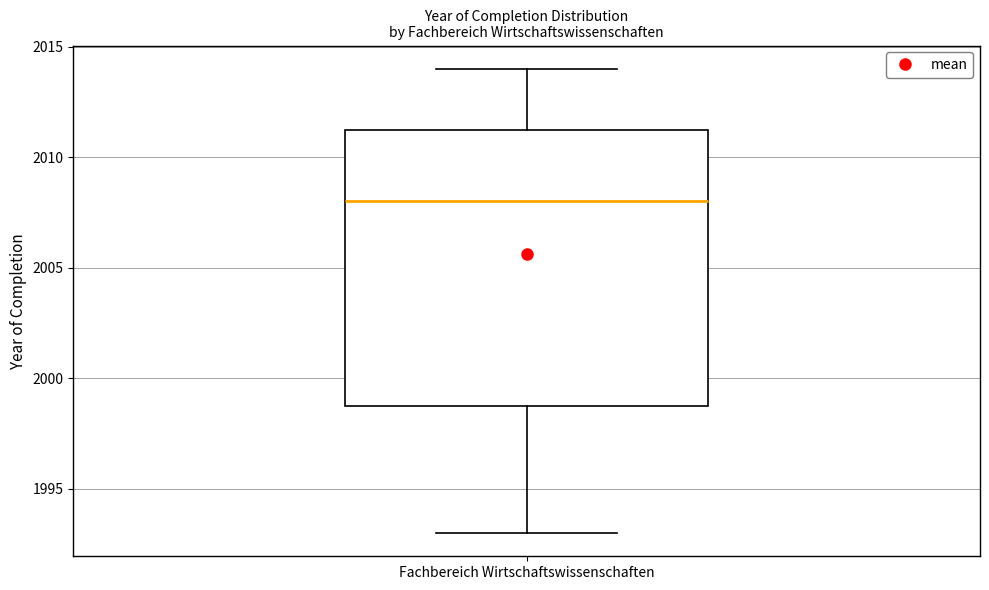

Where does the upper whisker of the box for Fachbereich Wirtschaftswissenschaften end on the y-axis? The values are not printed on the chart, so give them approximately, as read against the axis.

2014.0